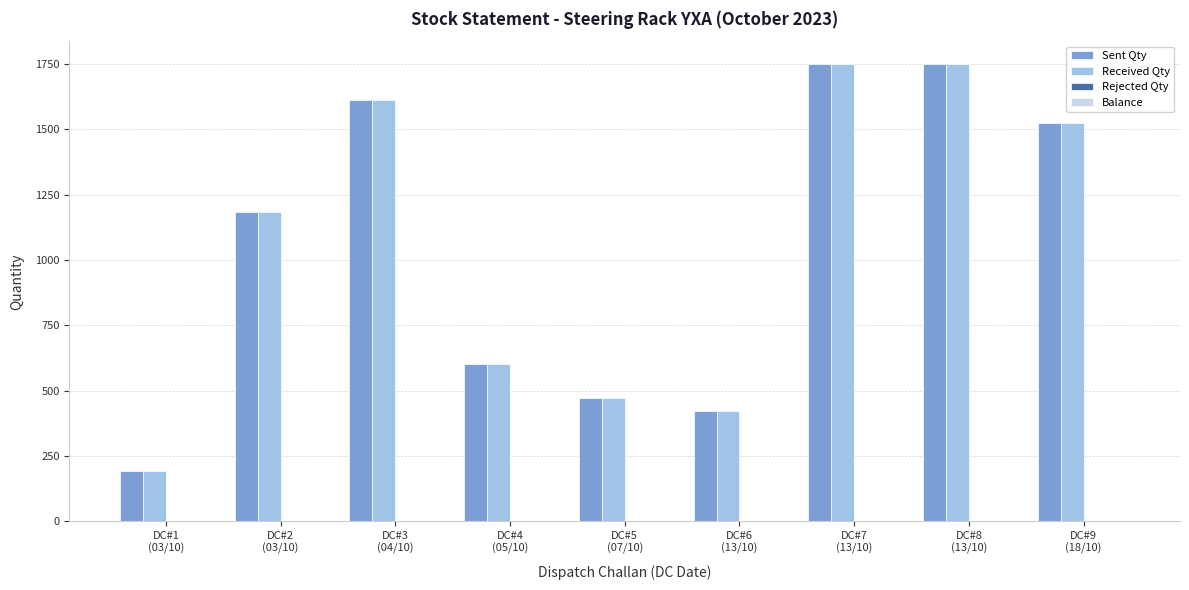

The Sent Qty series shows 2277 at DC#3
(04/10). True or false?

False